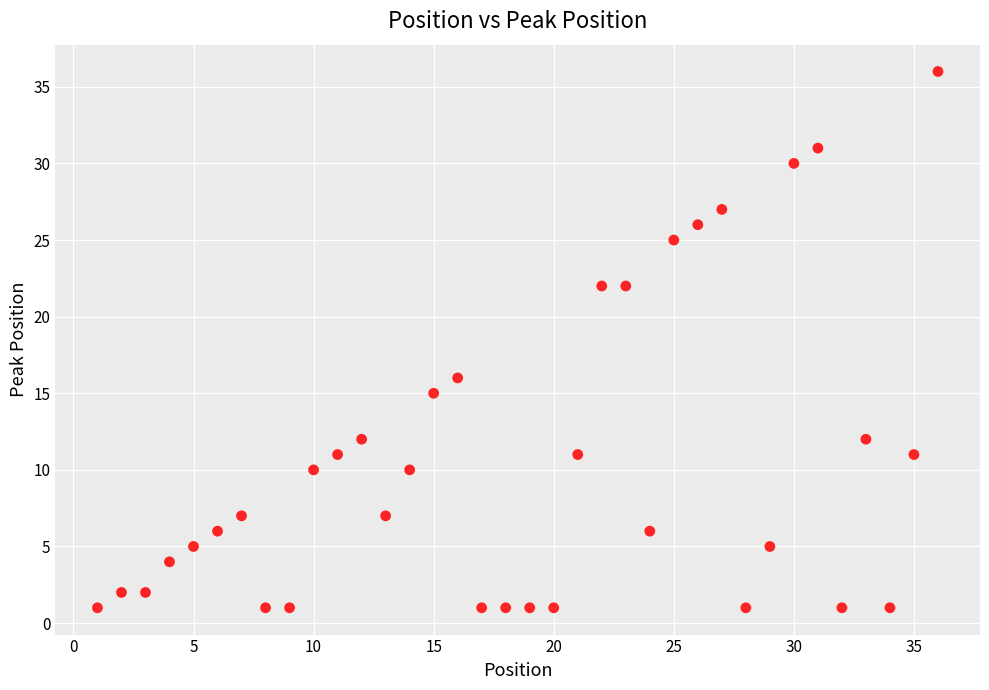

What is the range of X values (max minus min)?

35